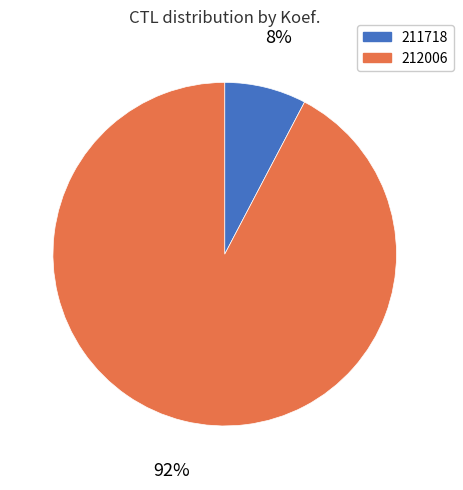

To the nearest percent, what is the average slice percentage?

50%